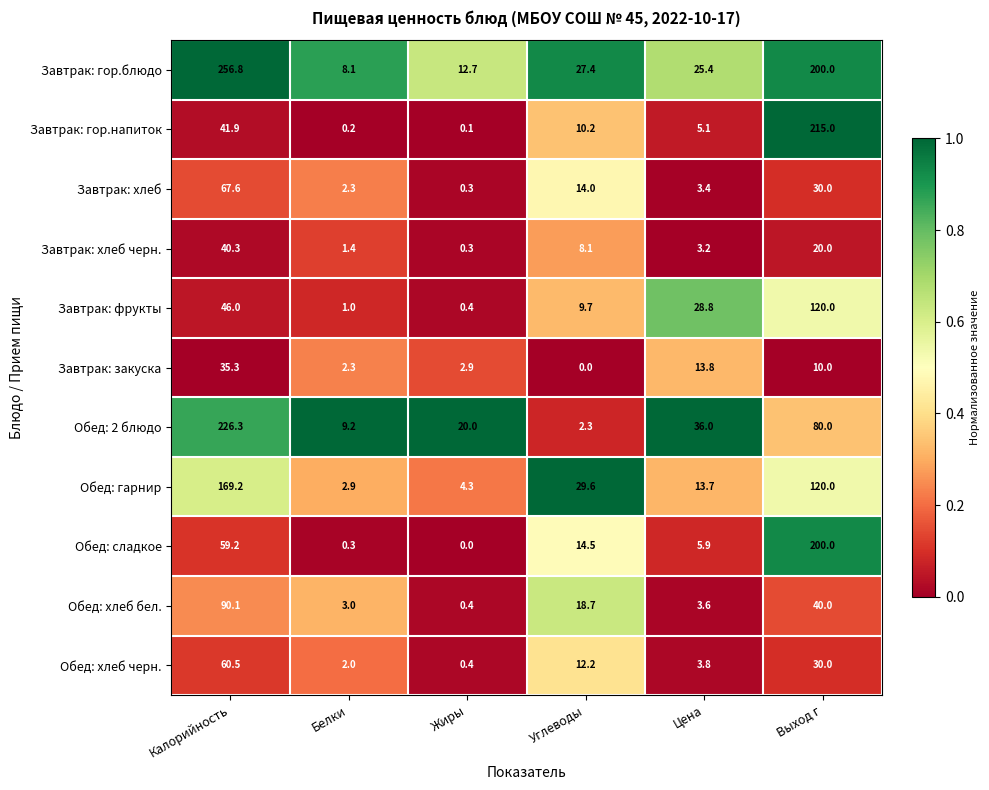

True or false: Обед: хлеб бел. has a value of 0.4 at Жиры.

True